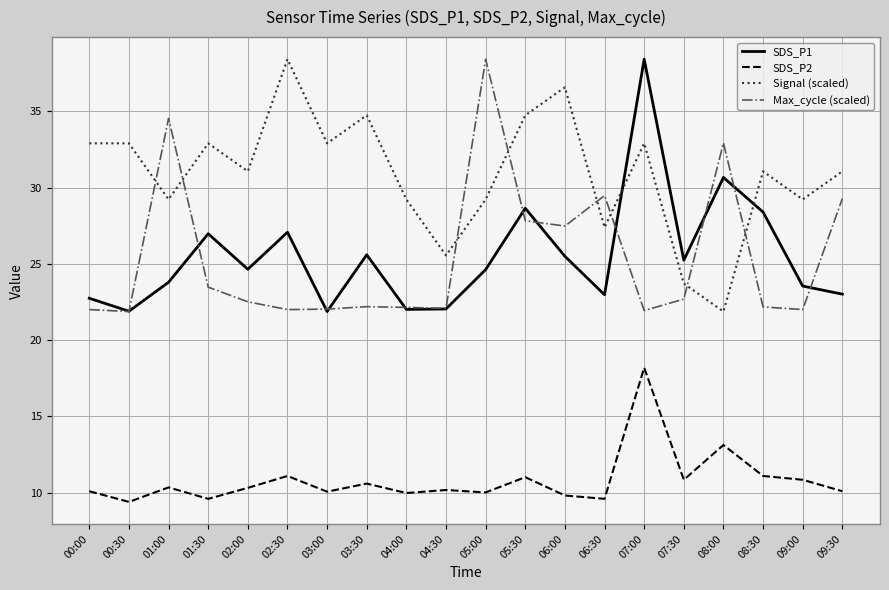

Between 01:00 and 06:30, which series saw the biggest shift?

Max_cycle (scaled)